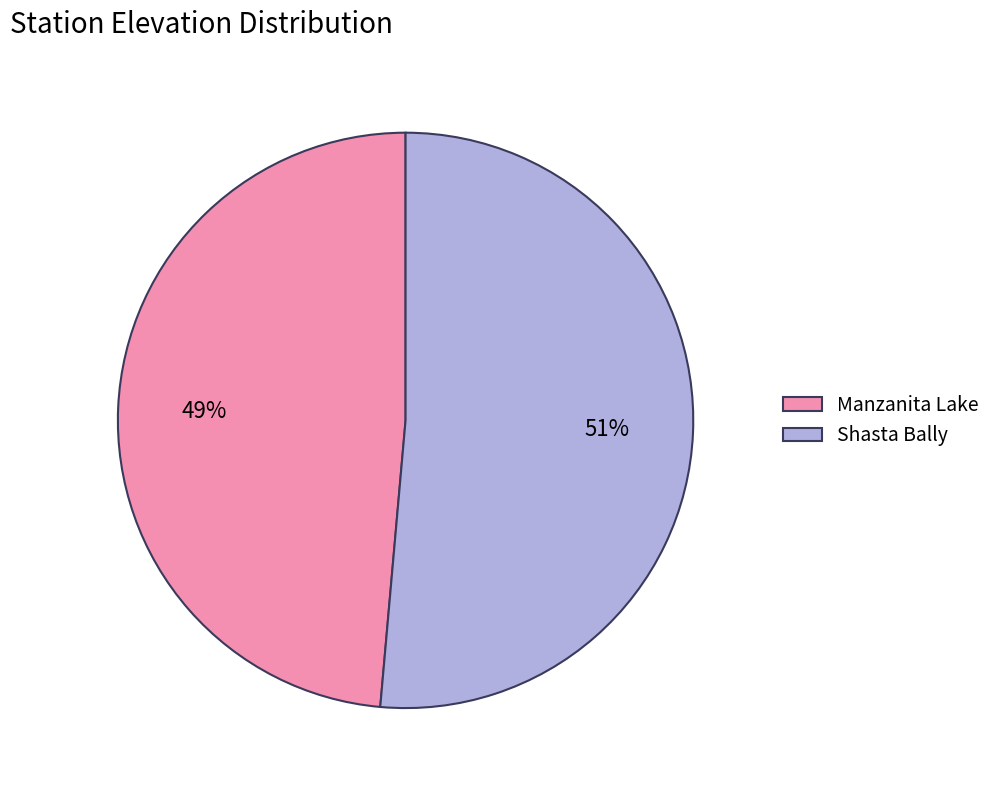

Which category has the smallest portion of the pie?

Manzanita Lake